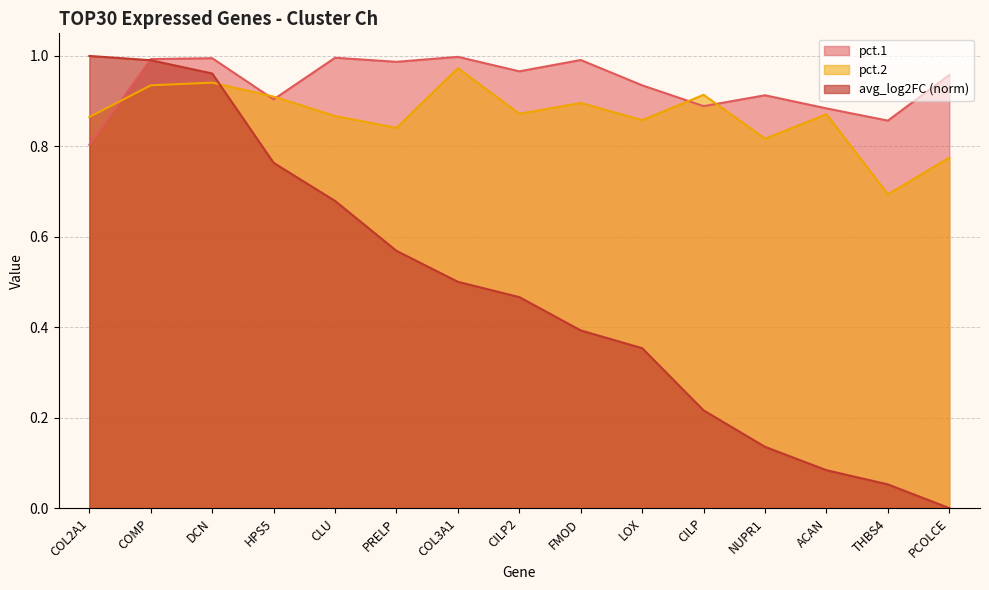

What is the difference between the highest and lowest values at HPS5?

0.1